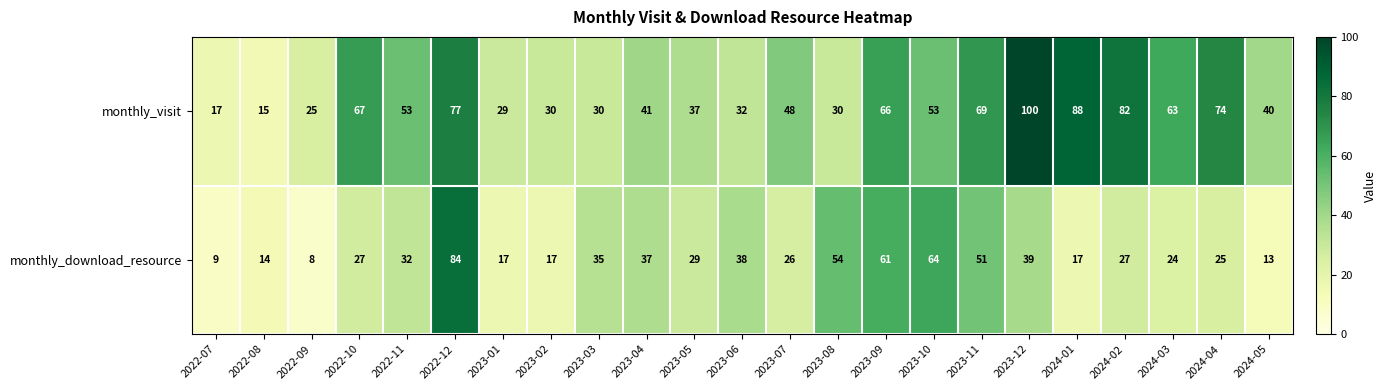

What is the minimum value for monthly_download_resource?

8